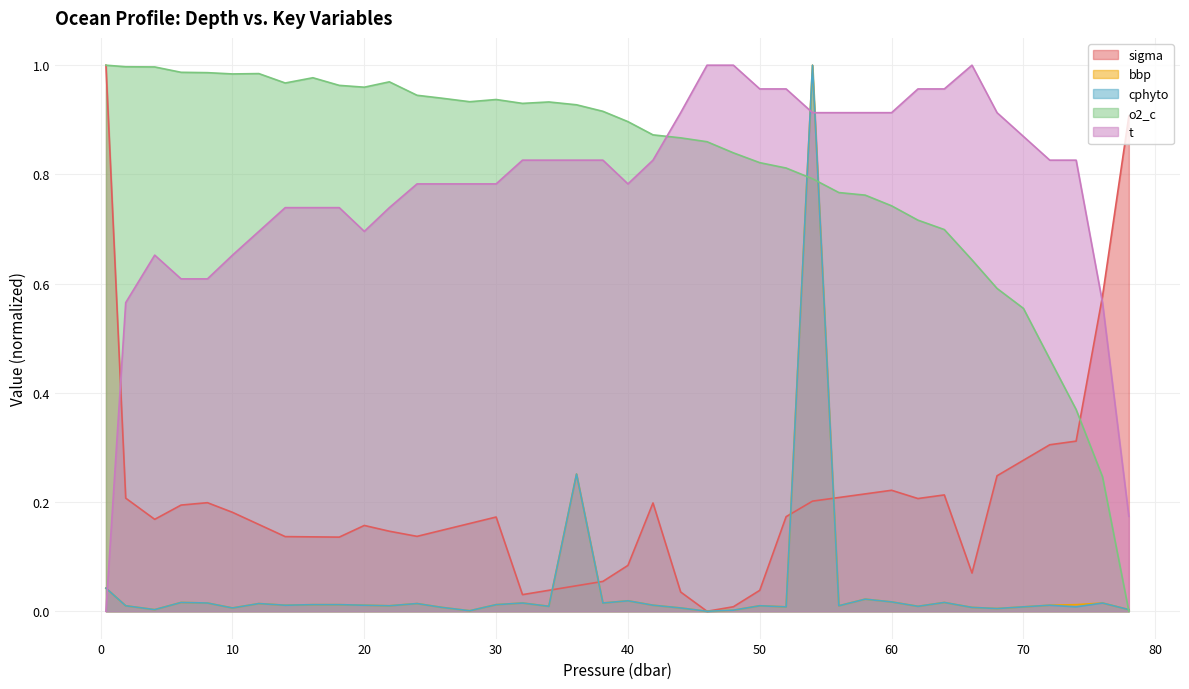

How many lines are shown in the chart?

5